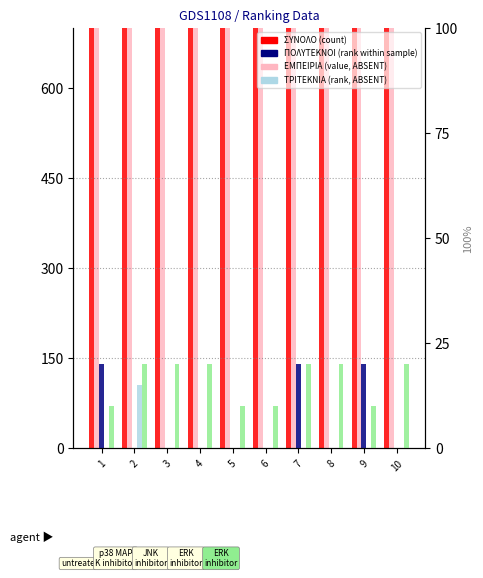

At which label does ΕΜΠΕΙΡΙΑ first exceed 4900?

1